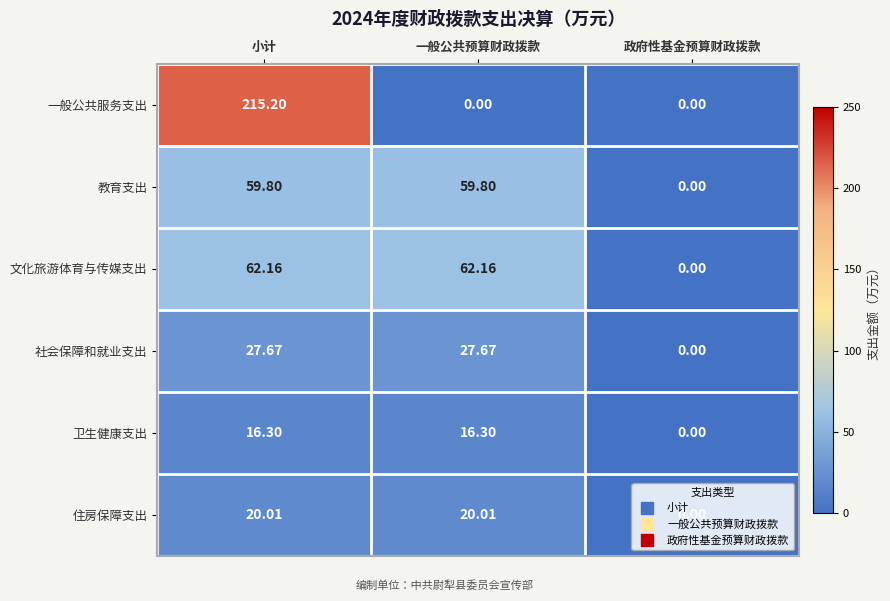

Which category has the lowest value in the 教育支出 series?

政府性基金预算财政拨款